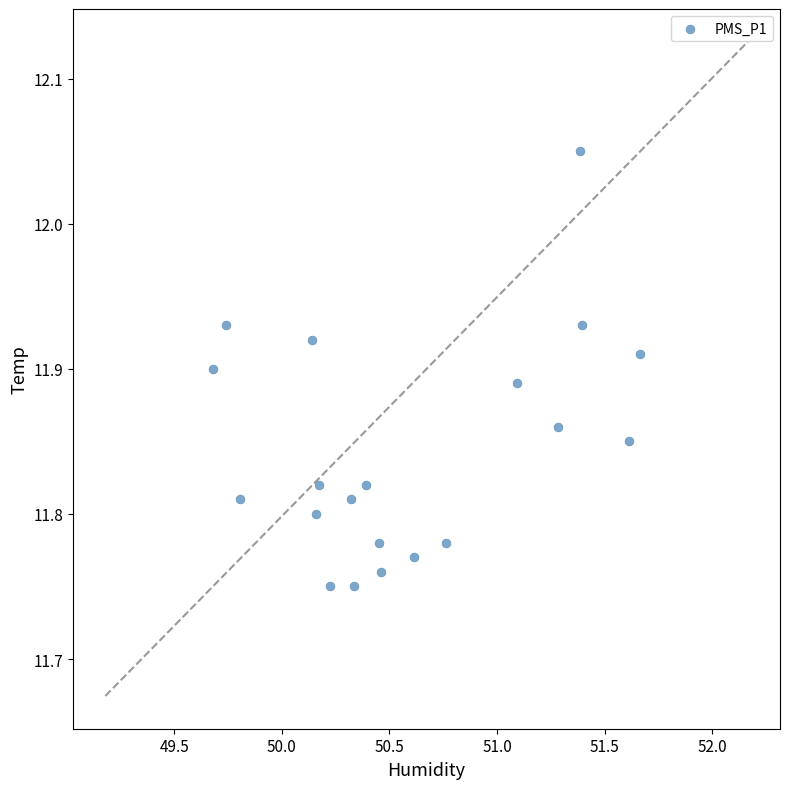

What is the range of Y values (max minus min)?

0.3